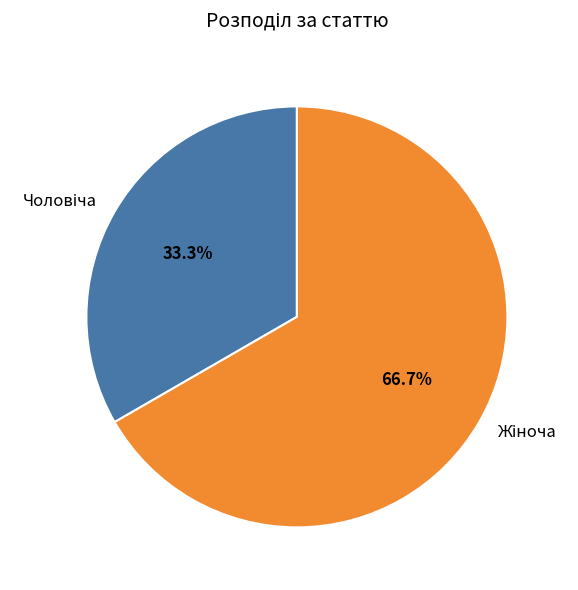

Is there any slice that represents more than half of the pie?

Yes